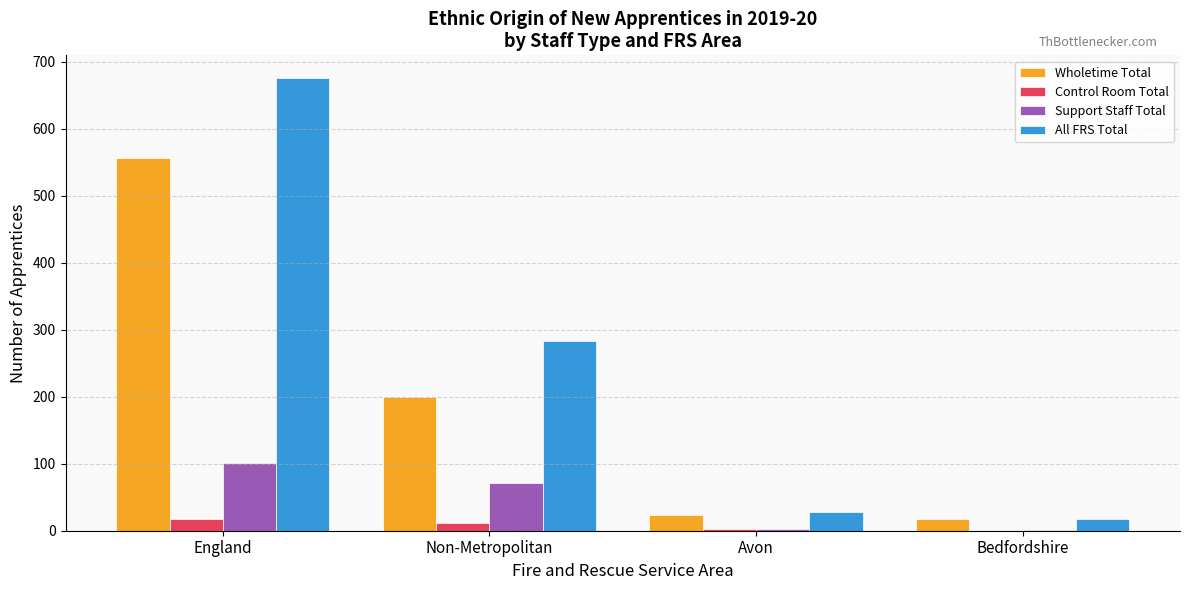

Which category has the highest value in the Support Staff Total series?

England